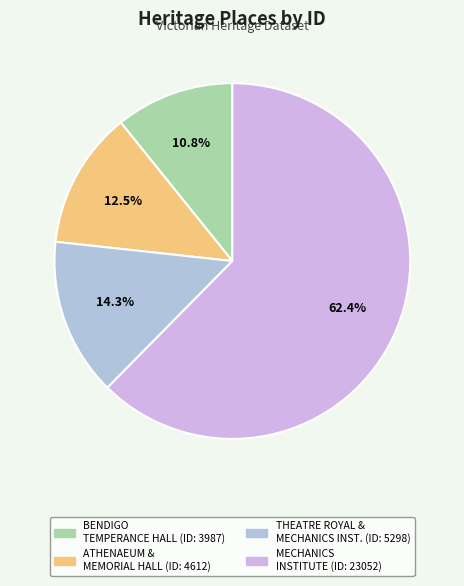

Which category has the smallest portion of the pie?

BENDIGO TEMPERANCE HALL